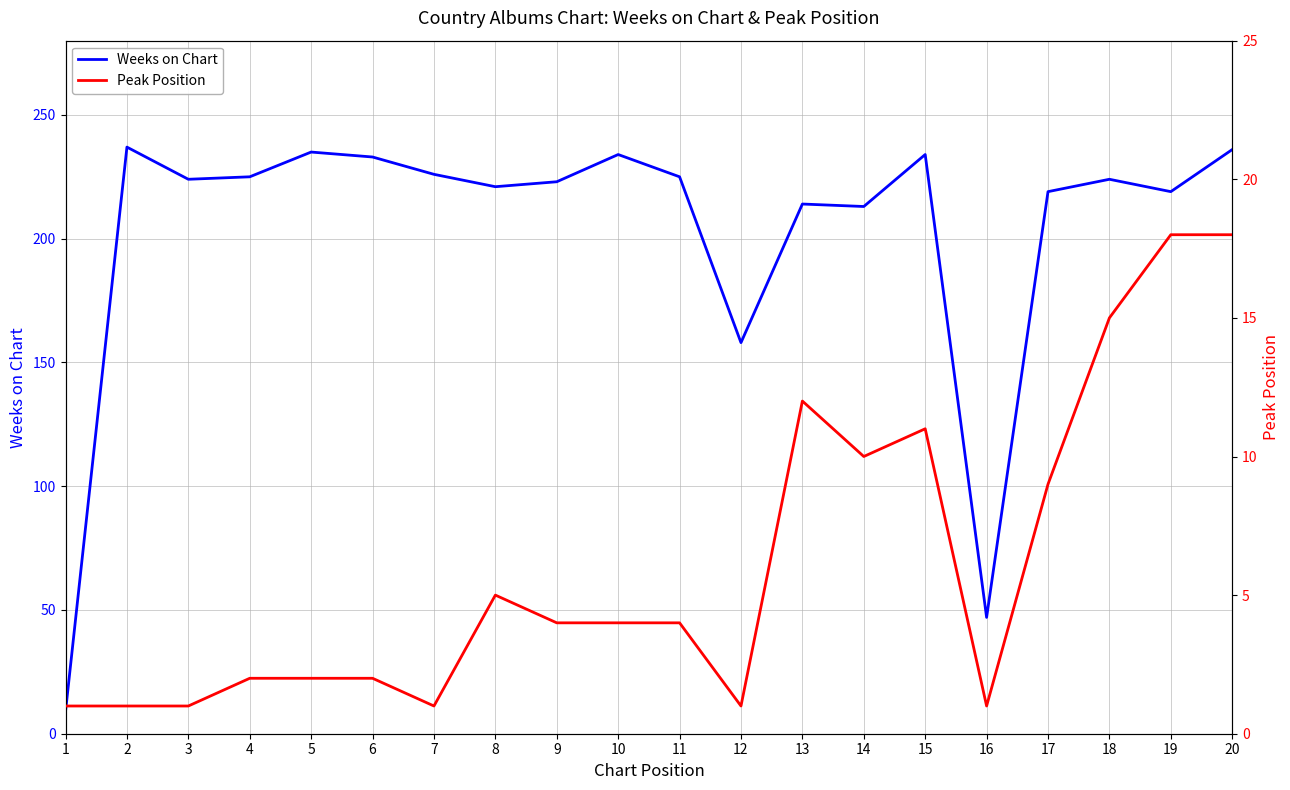

What is the difference between the highest and lowest values at 7?

225